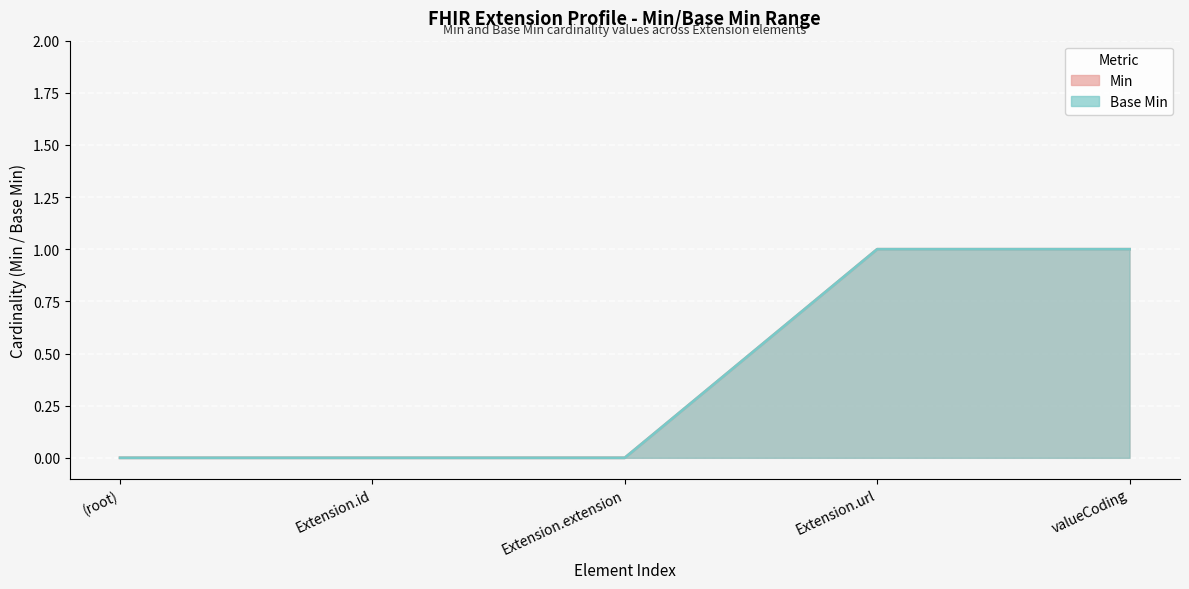

Count the number of data series in this chart.

2